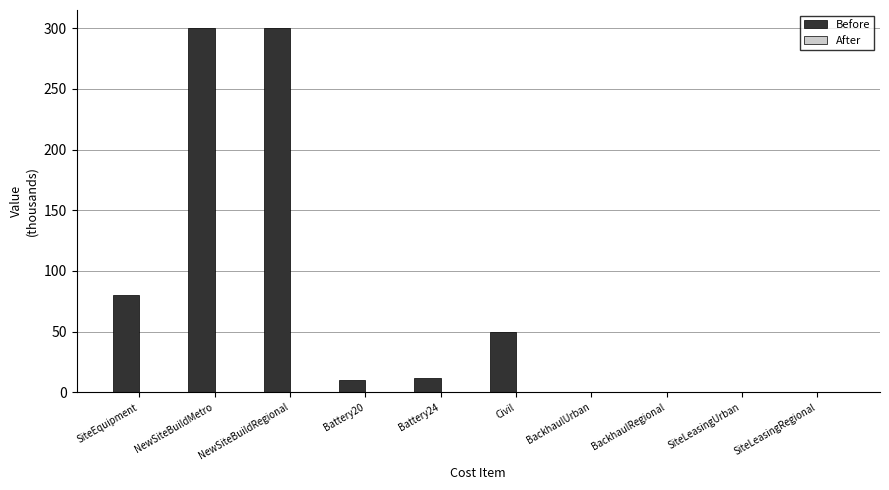

What is the sum of the values at Battery20 and NewSiteBuildMetro?

310